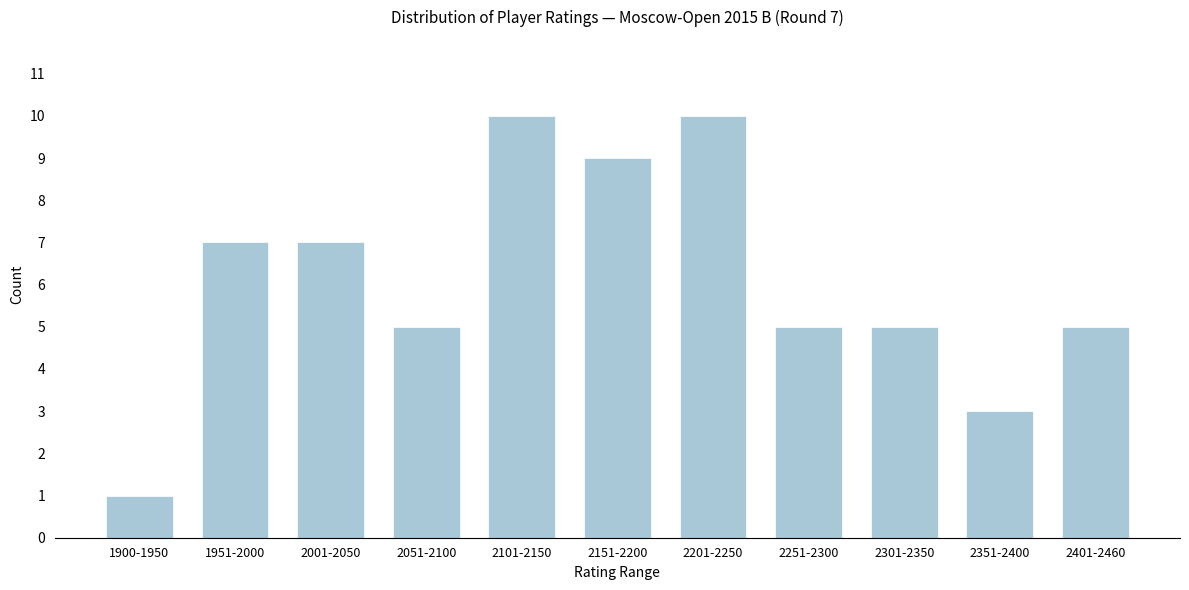

Reading right to left, transcribe all the data shown in this chart.

2401-2460=5	2351-2400=3	2301-2350=5	2251-2300=5	2201-2250=10	2151-2200=9	2101-2150=10	2051-2100=5	2001-2050=7	1951-2000=7	1900-1950=1